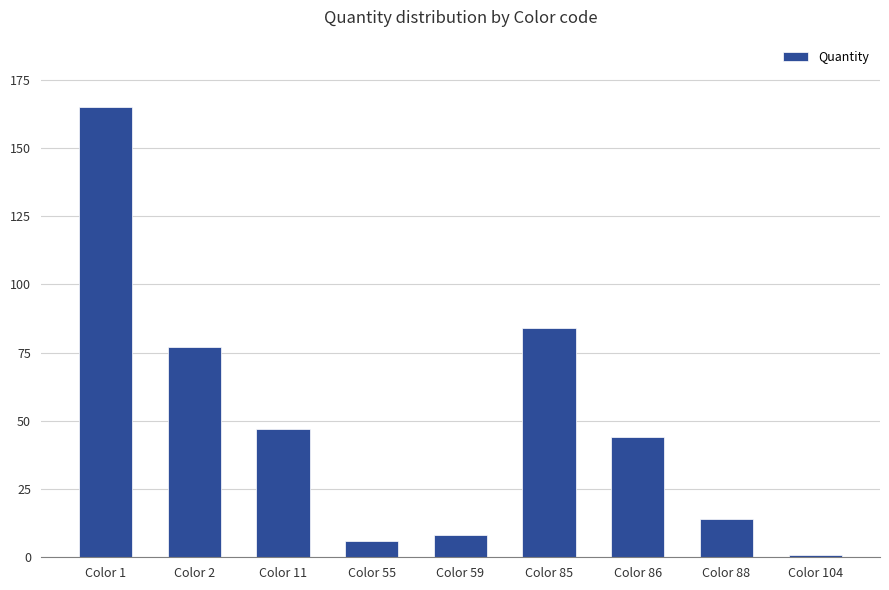

Reading left to right, list all the values displayed in this chart.

165	77	47	6	8	84	44	14	1